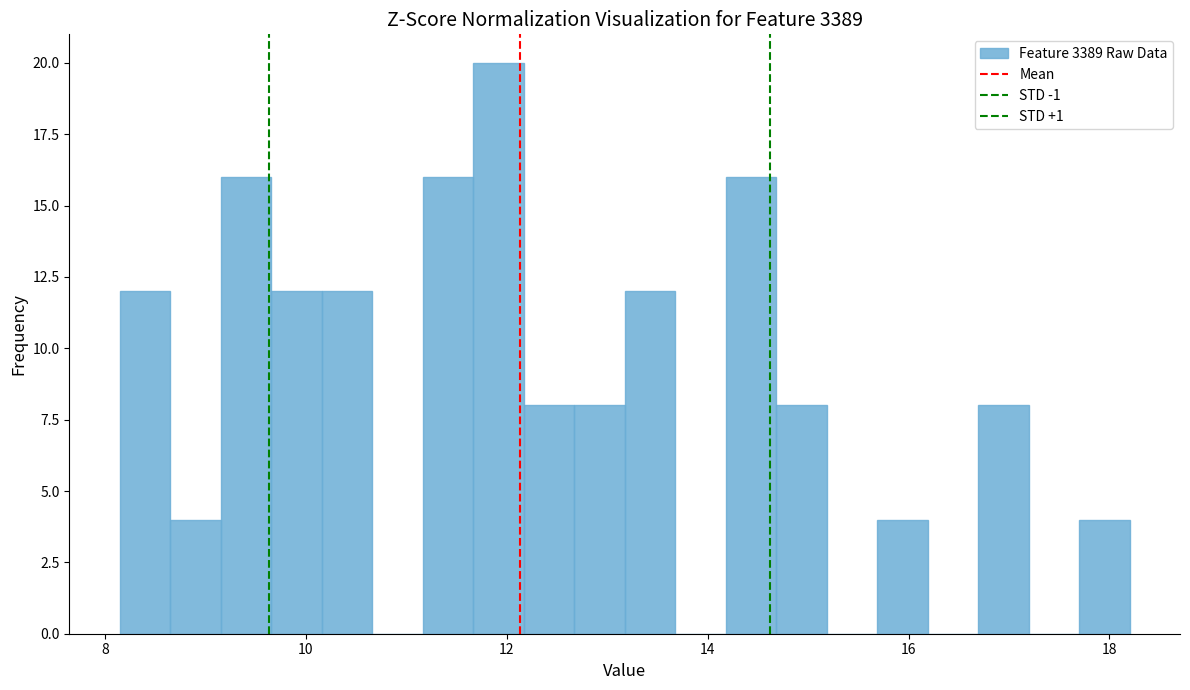

Read against the x-axis, roughly where is the centre of the tallest bar?

12.0